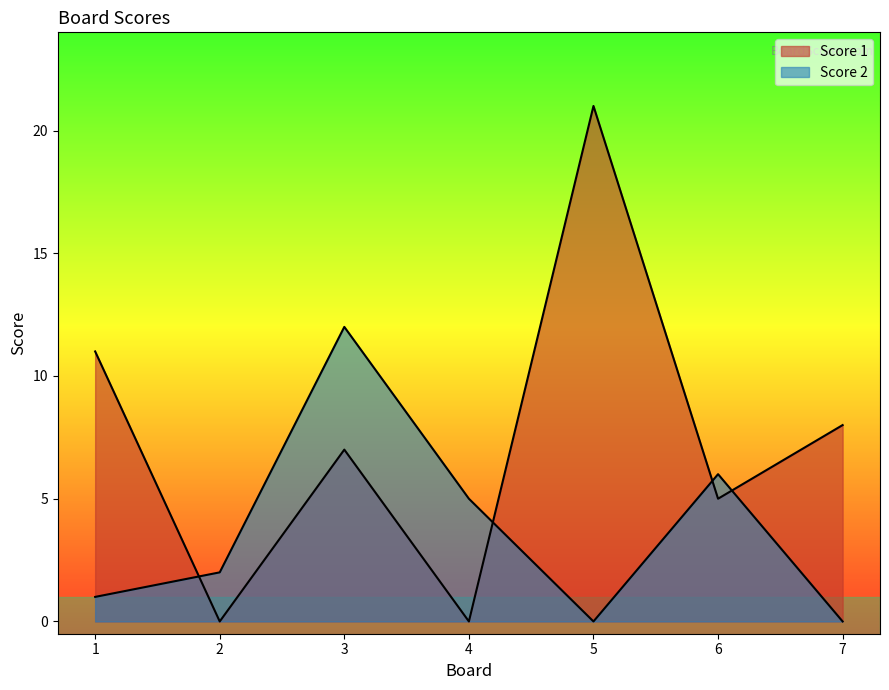

What is the sum of the Score 1 values at 3 and 7?

15